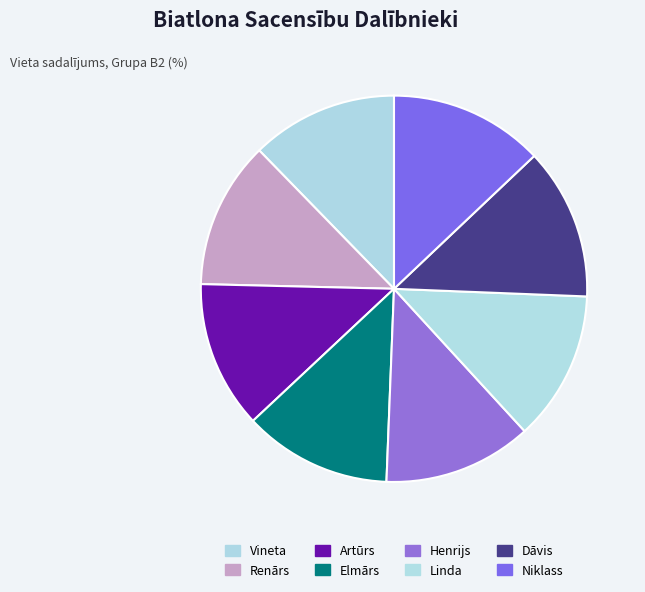

Is Elmārs the majority of the pie?

No